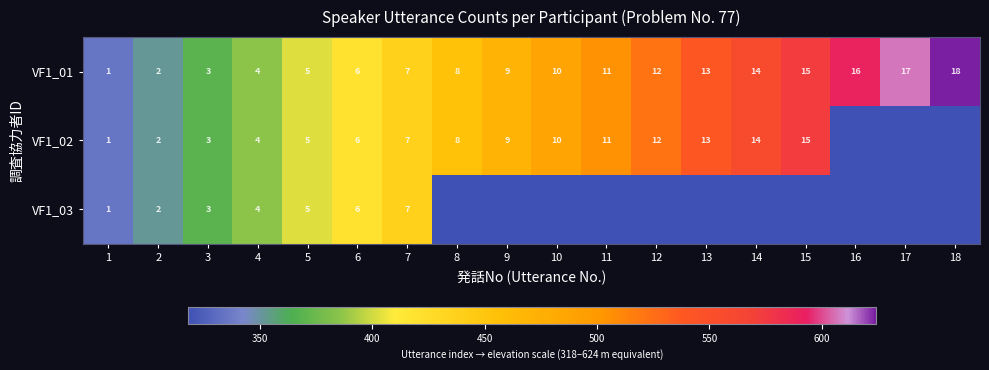

The VF1_01 series shows 18 at 18. True or false?

True